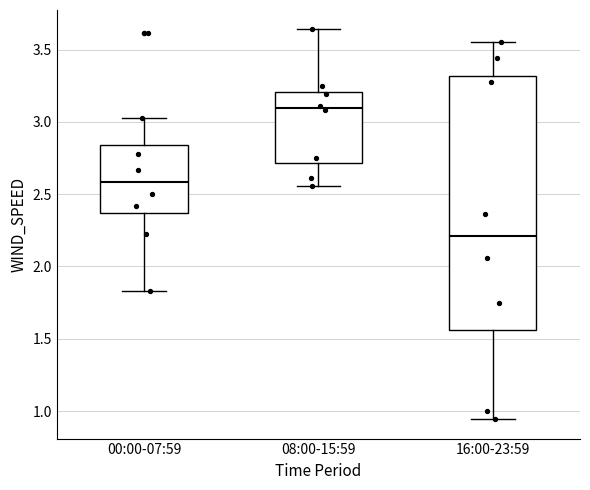

Where does the upper whisker of the box for 16:00-23:59 end on the y-axis? The values are not printed on the chart, so give them approximately, as read against the axis.

3.55